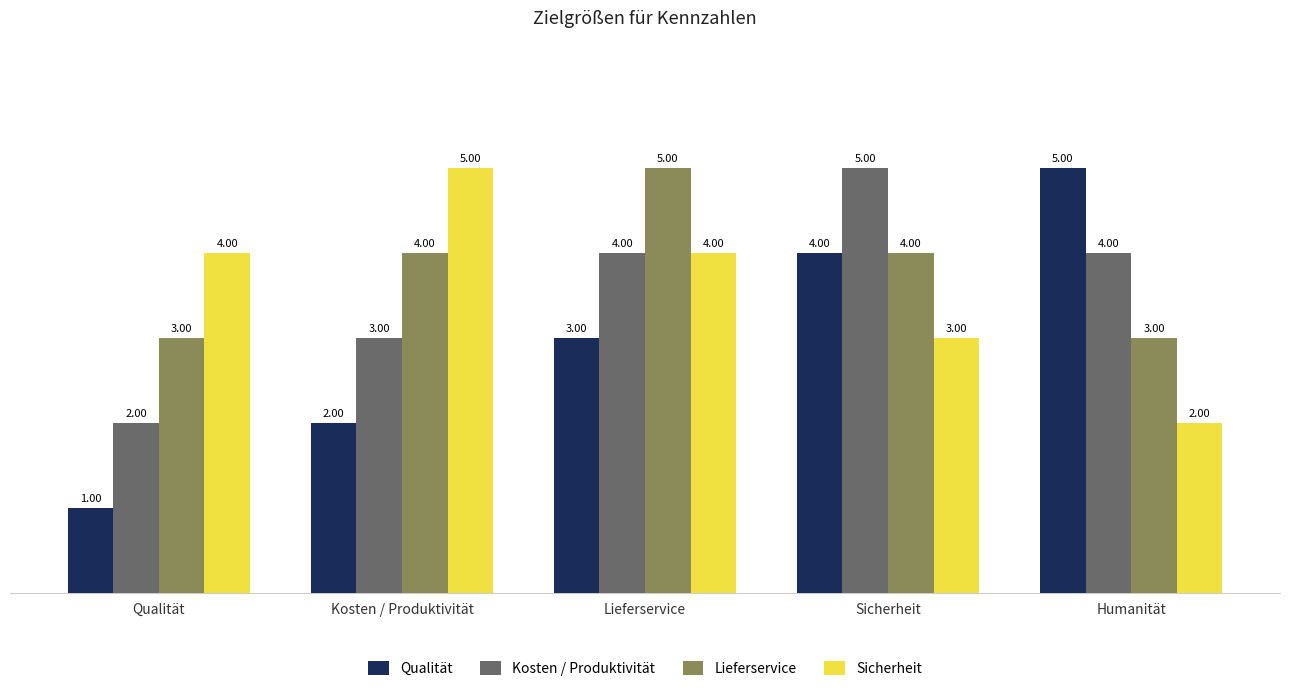

What is the sum of all Lieferservice values?

19